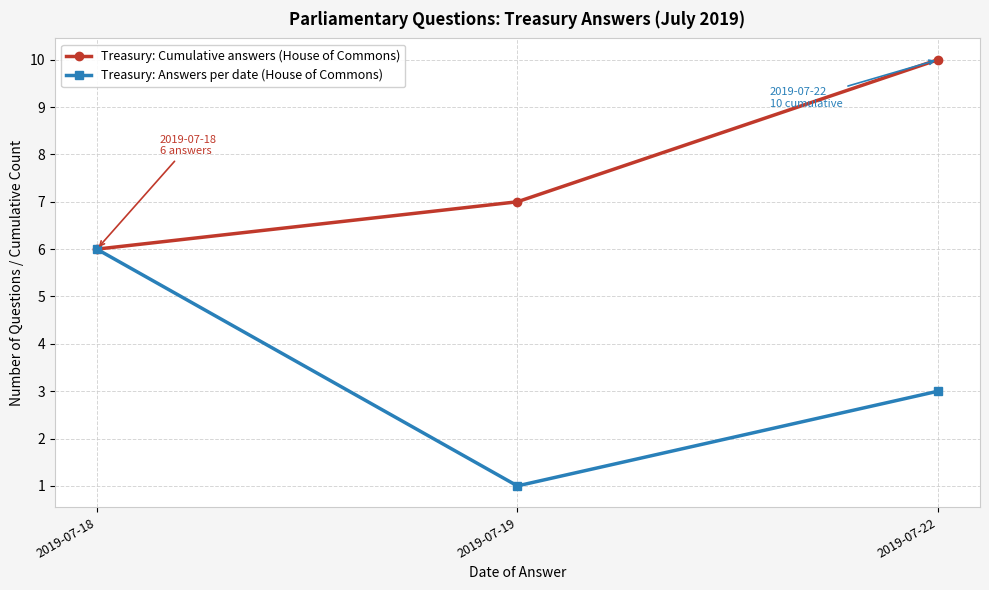

What is the value of the Treasury: Cumulative answers (House of Commons) point at the 3rd from the left?

10